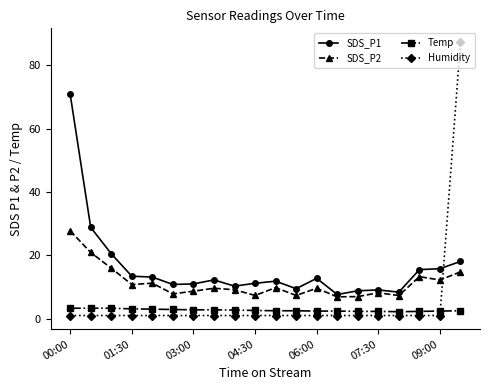

In SDS_P2, how many points are higher than both neighbors (excluding endpoints)?

6